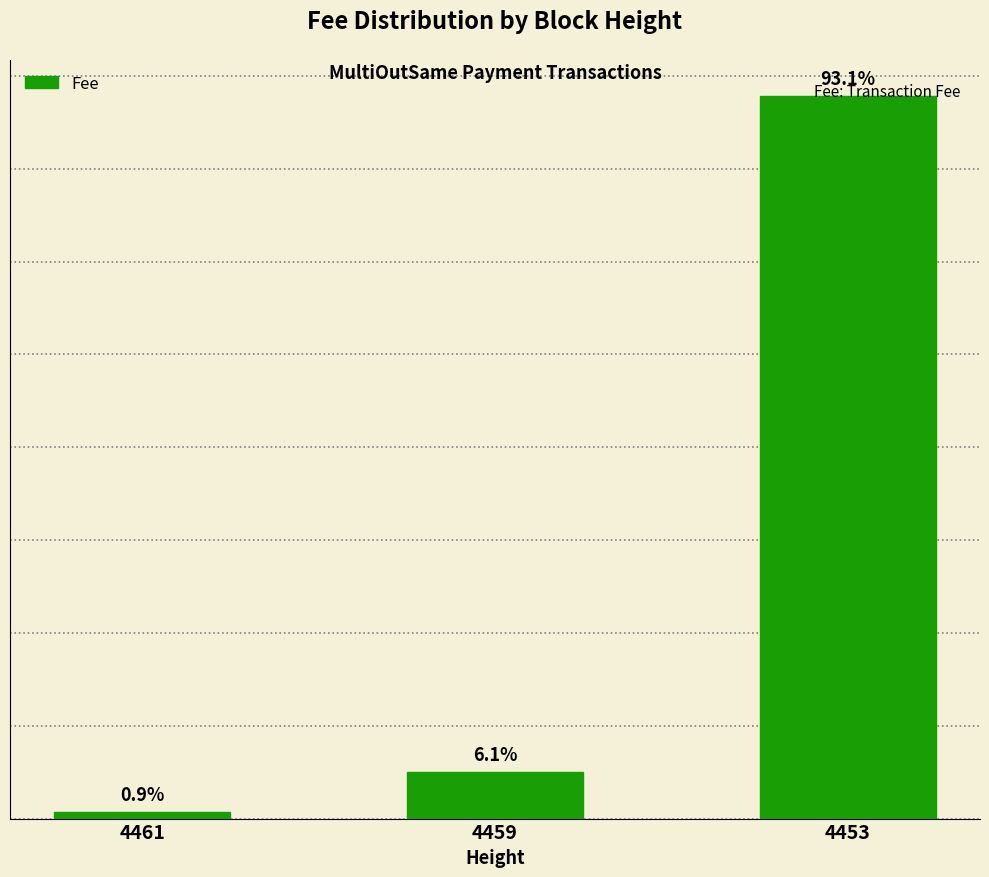

Where is the data nearest to the value 3?

4459